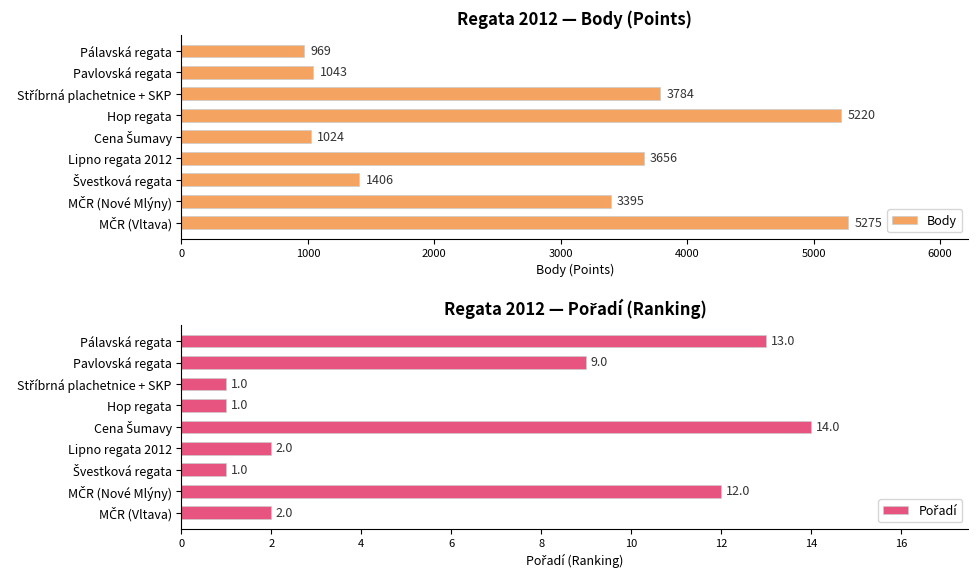

Reading left to right, what are all the values shown in this chart?

Body: 969	1043	3784	5220	1024	3656	1406	3395	5275
Pořadí: 13	9	1	1	14	2	1	12	2